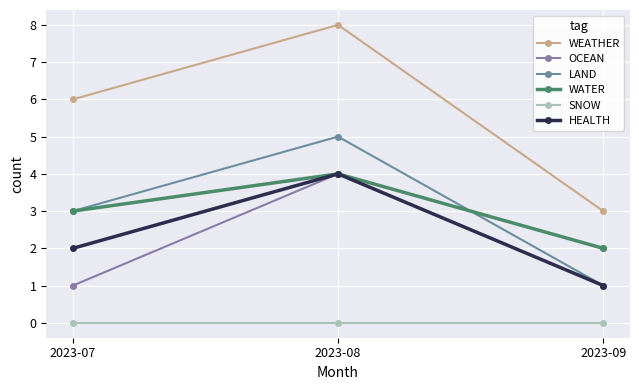

What is the difference between the maximum and second lowest values in the OCEAN series?

2